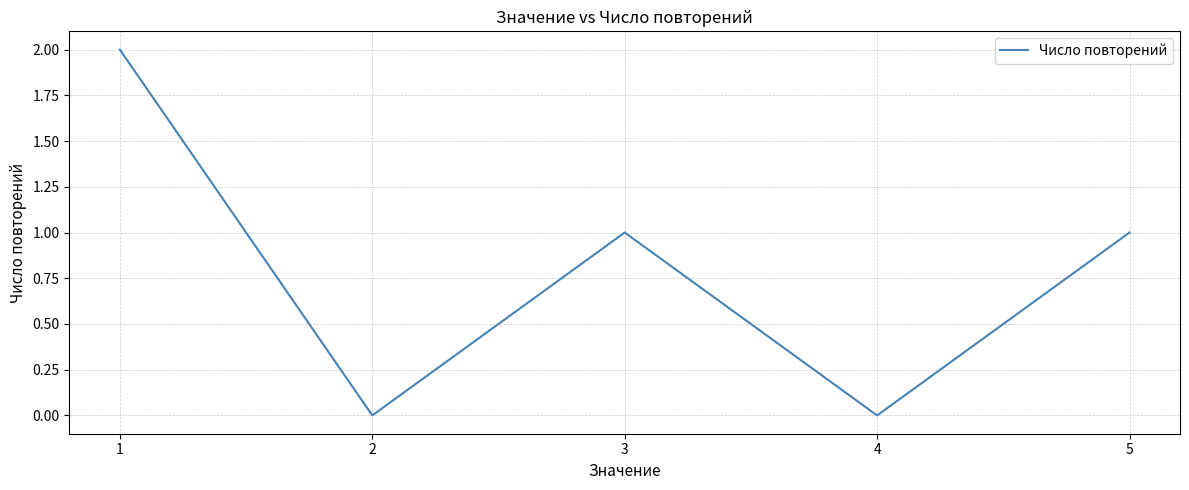

What is the change in value from 1 to 3?

-1